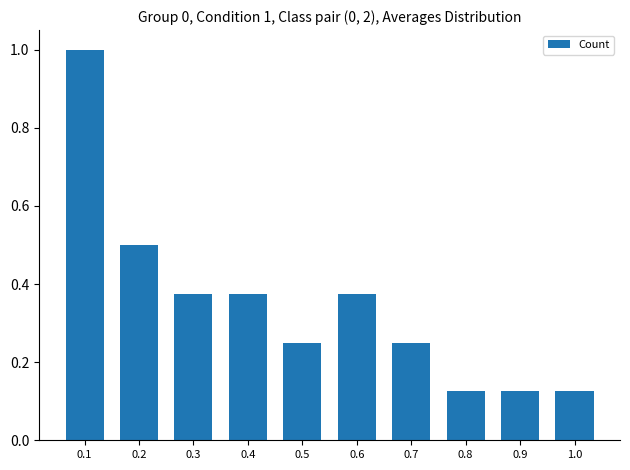

What is the greatest value displayed?

1.0